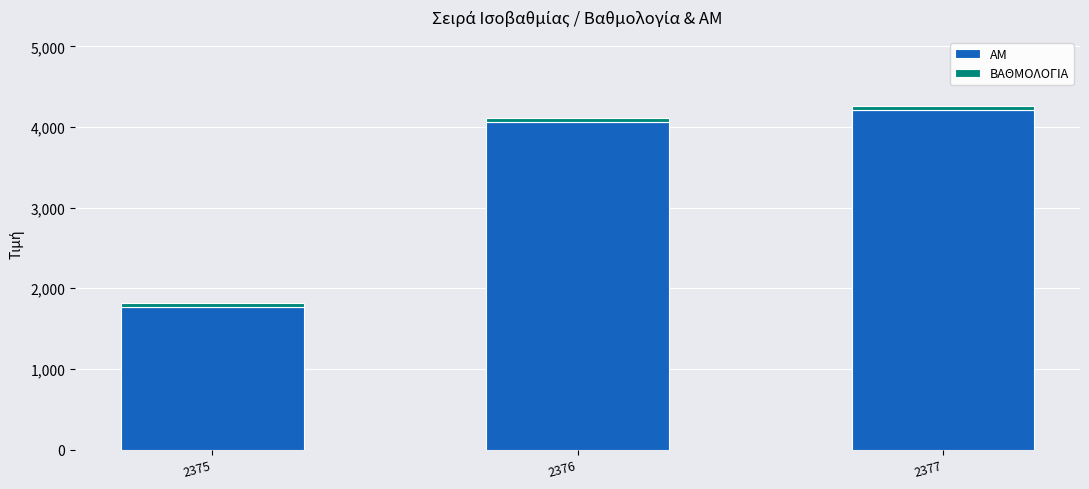

What is the difference between the maximum and minimum values in the ΑΜ series?

2444.0